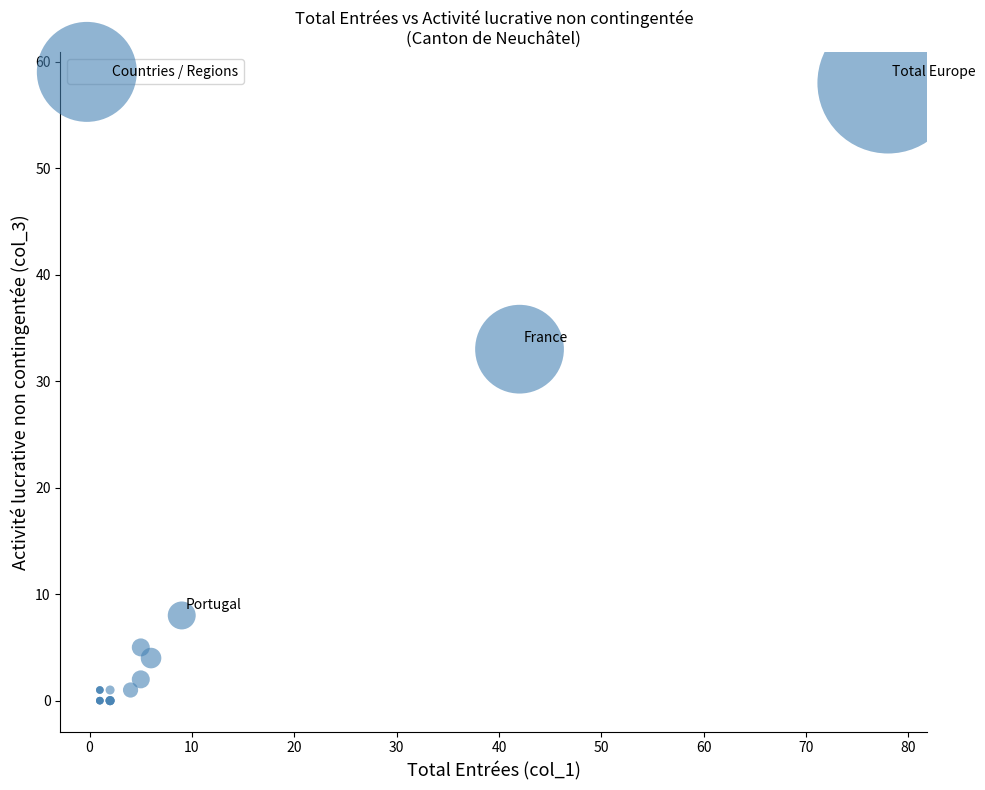

What Y value in the scatter plot is closest to 29?

33